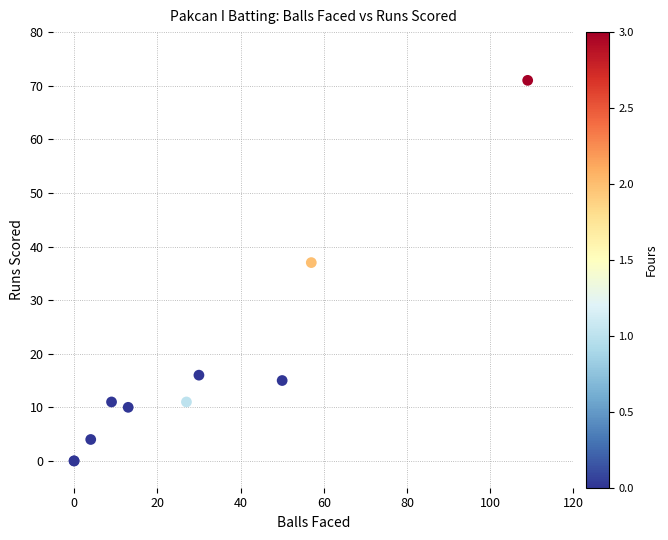

What Y value in the scatter plot is closest to 35?

37